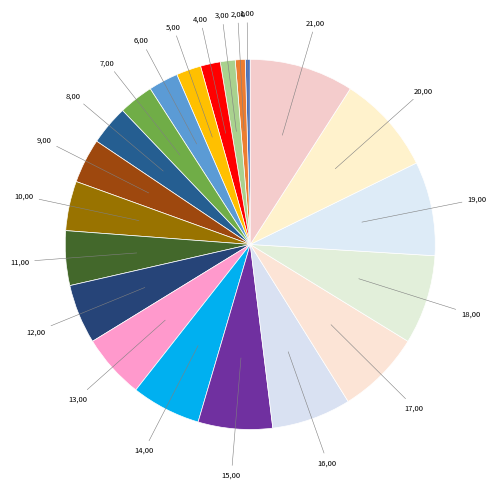

How many segments does this pie chart have?

21